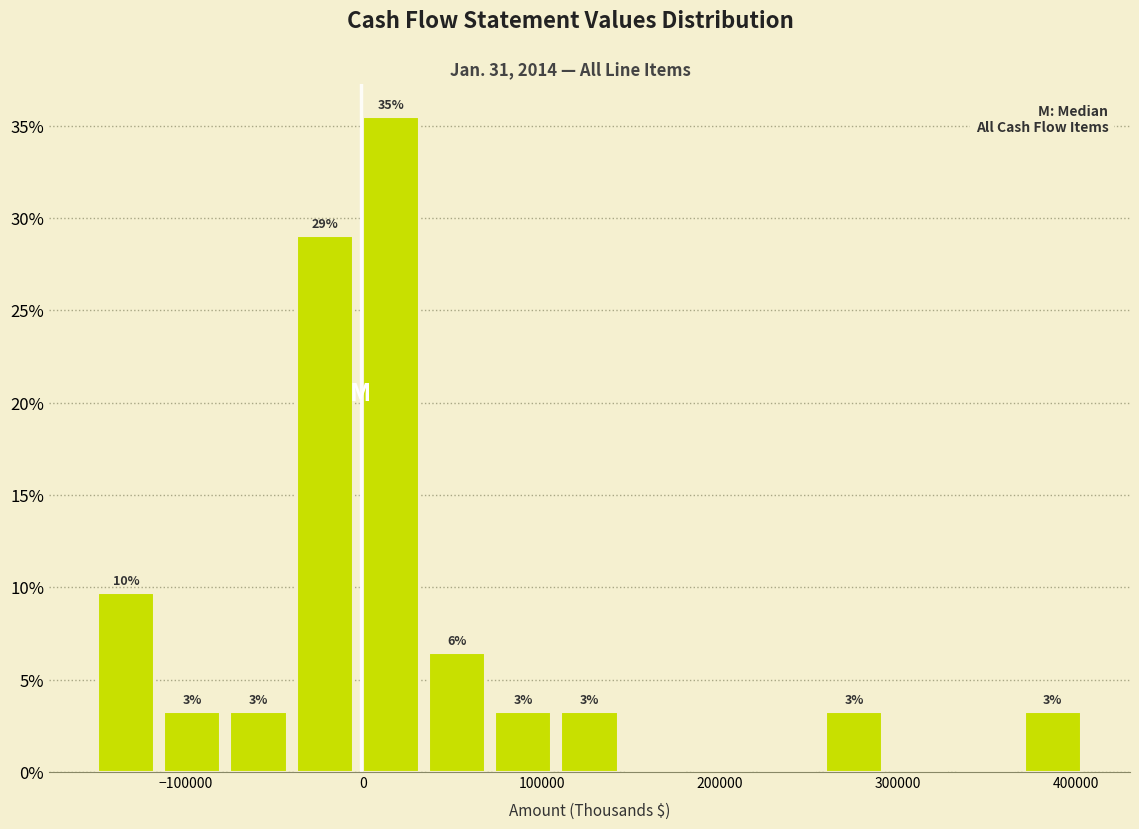

Read against the x-axis, roughly where is the centre of the tallest bar?

20000